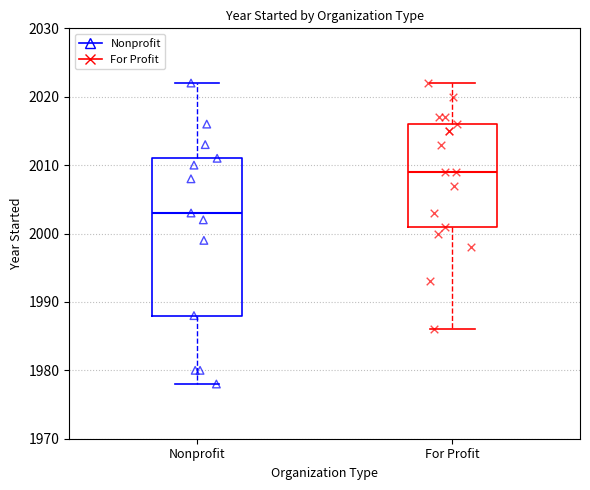

Reading left to right, transcribe this box plot: for each box, give where its median line is, the range the box spans, and where its two whiskers end, as read against the y-axis. The values are not printed on the chart, so give them approximately, as read against the axis.

Nonprofit: median 2003, box 1988 to 2011, whiskers 1978 to 2022
For Profit: median 2009, box 2001 to 2016, whiskers 1986 to 2022